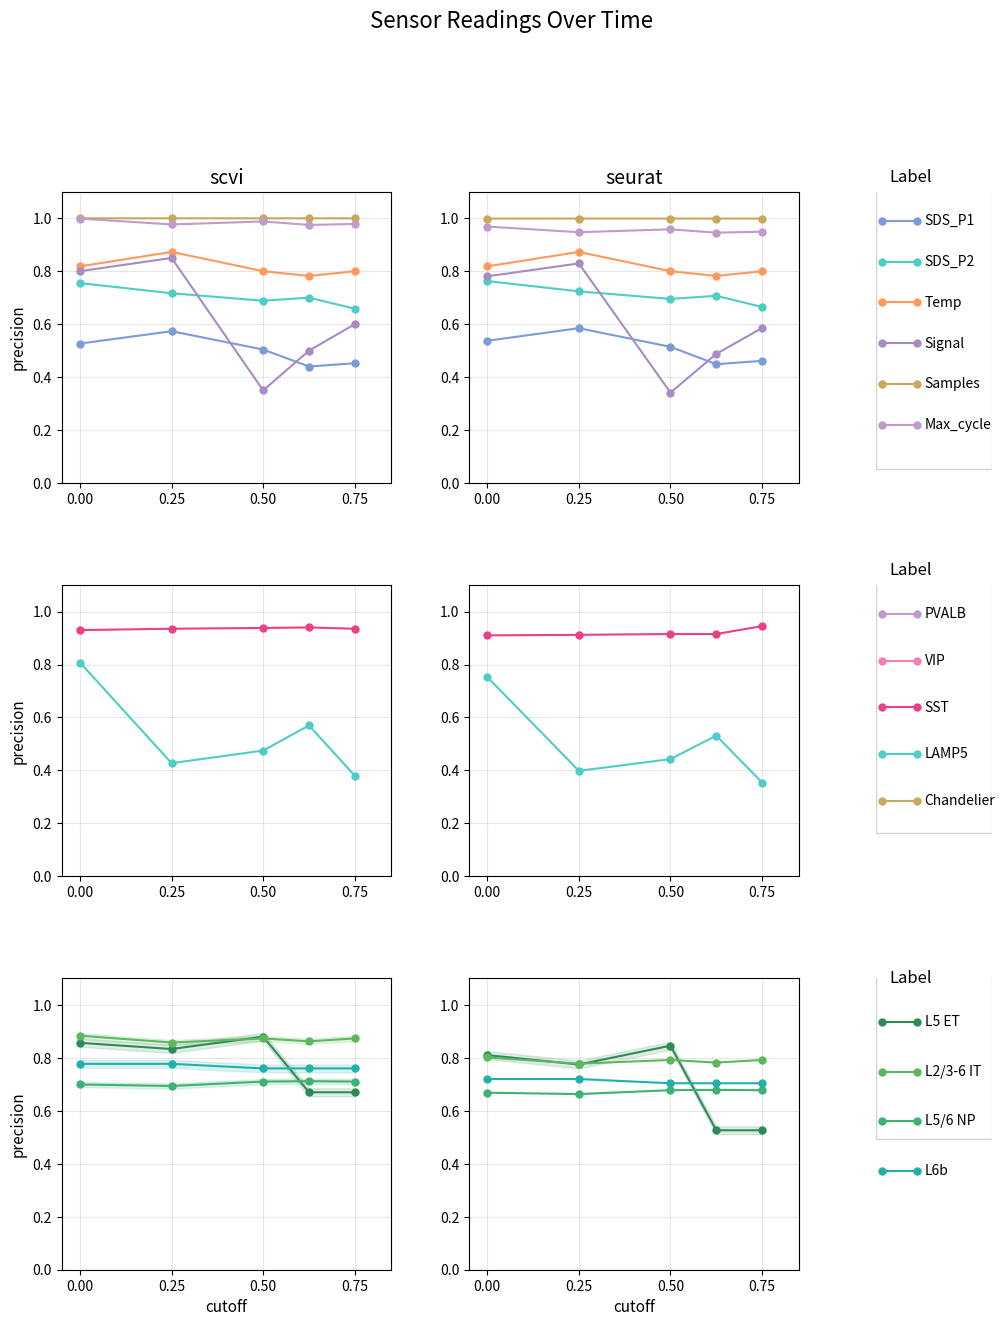

In Signal, how many points are higher than both neighbors (excluding endpoints)?

1